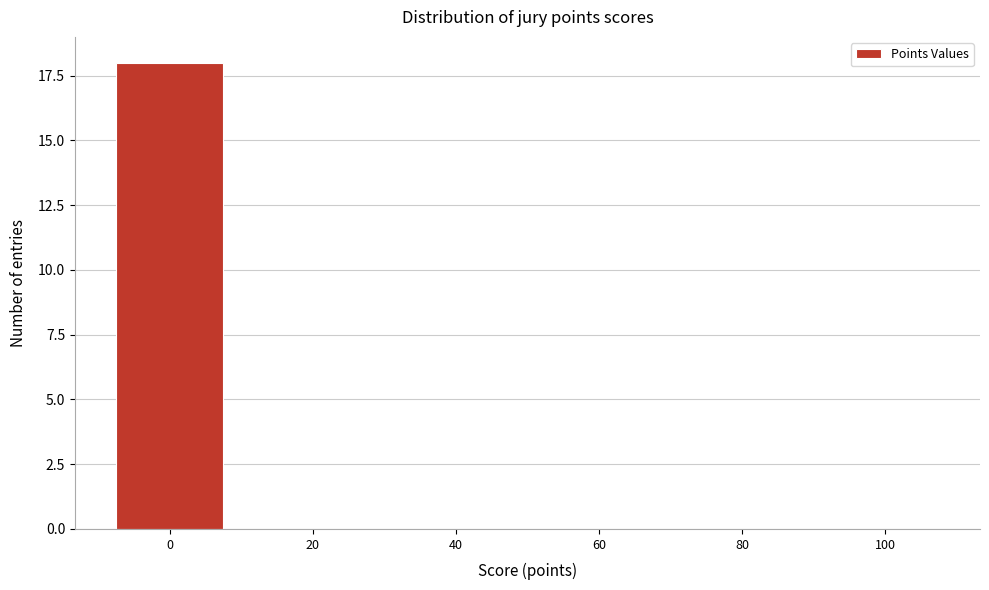

Reading right to left, list all the values displayed in this chart.

100=0	80=0	60=0	40=0	20=0	0=18